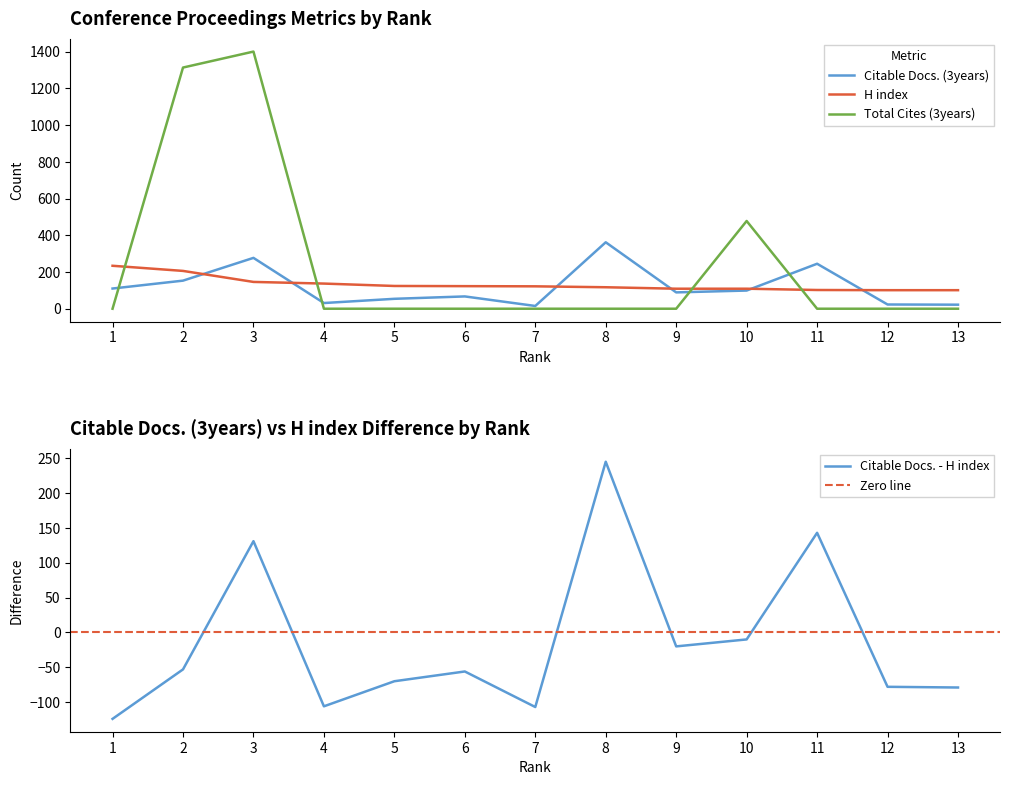

The value of H index at 3 is 242. True or false?

False